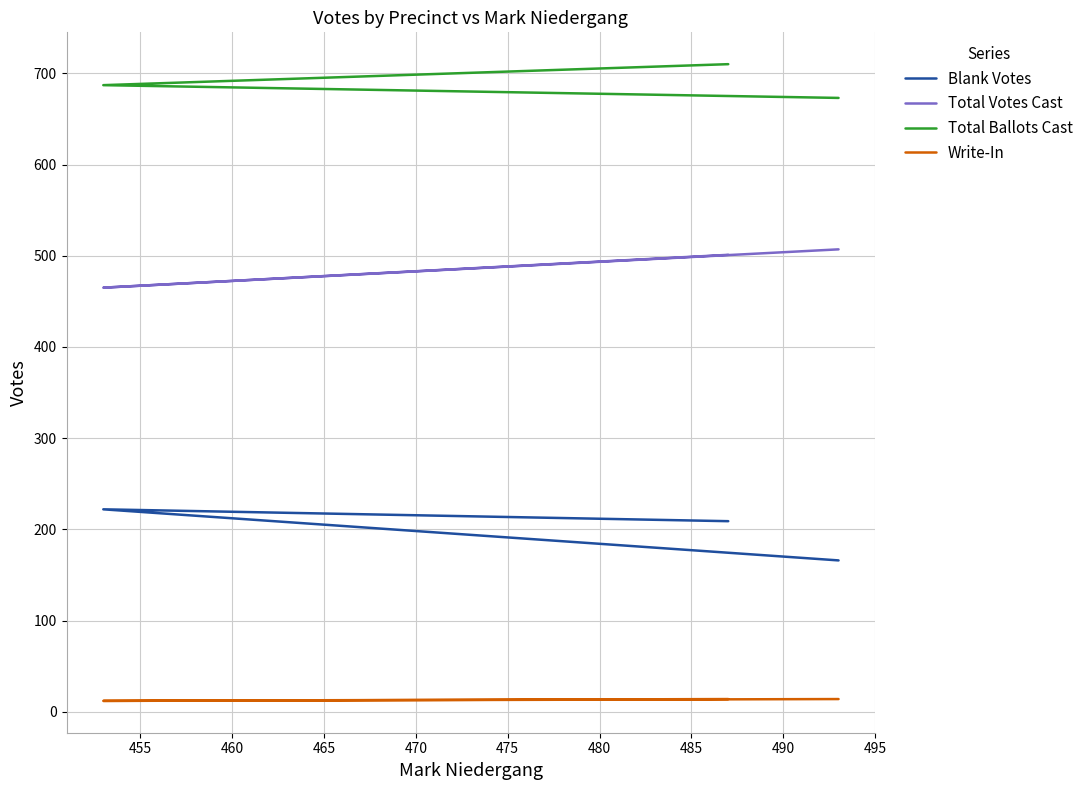

What is the total value across all series at 460?

1360